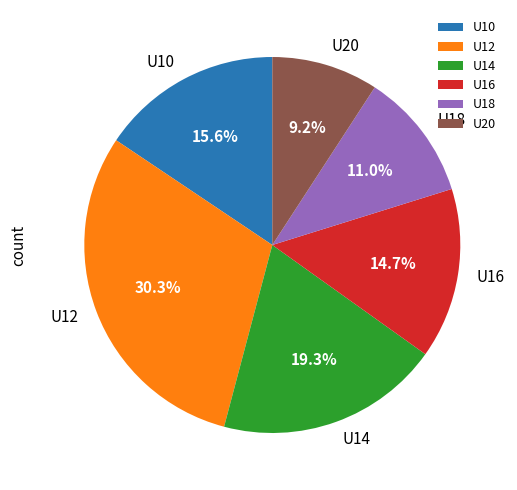

Do U18 and U20 together represent more than half of the pie?

No